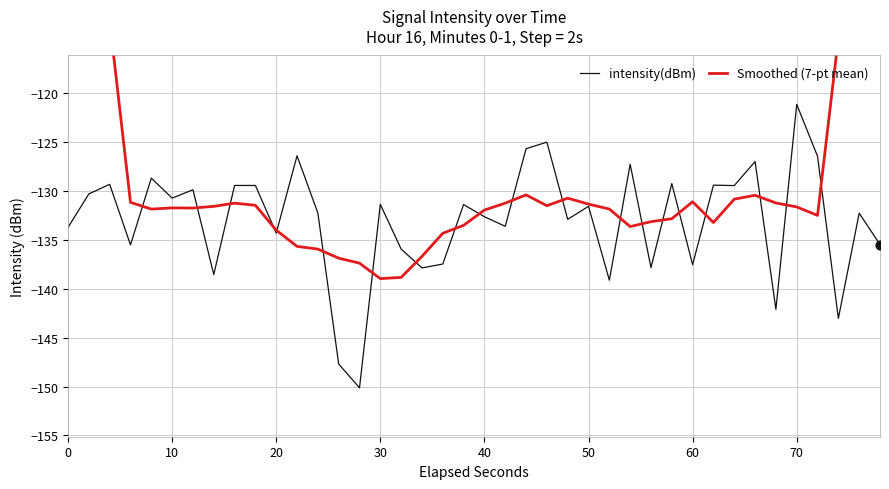

At which label does intensity(dBm) reach its peak?

70